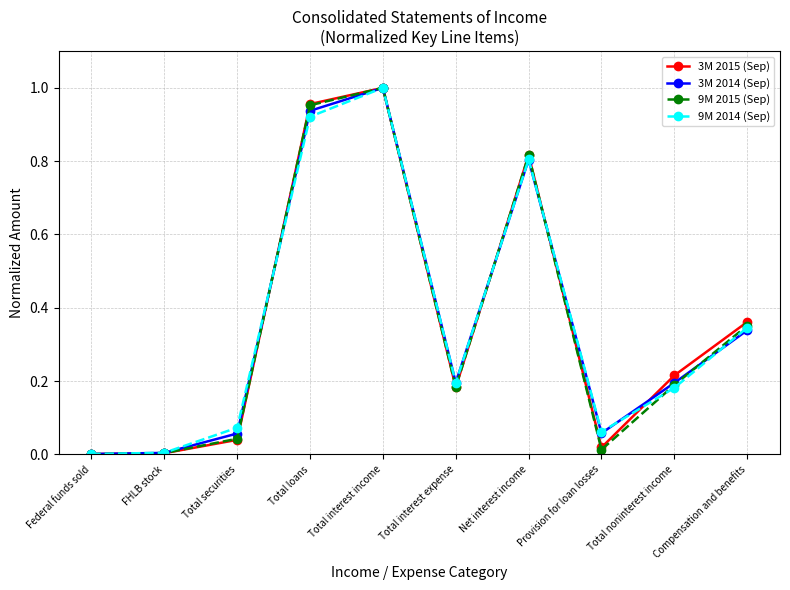

At which category does the chart reach its peak across all series?

Total interest income